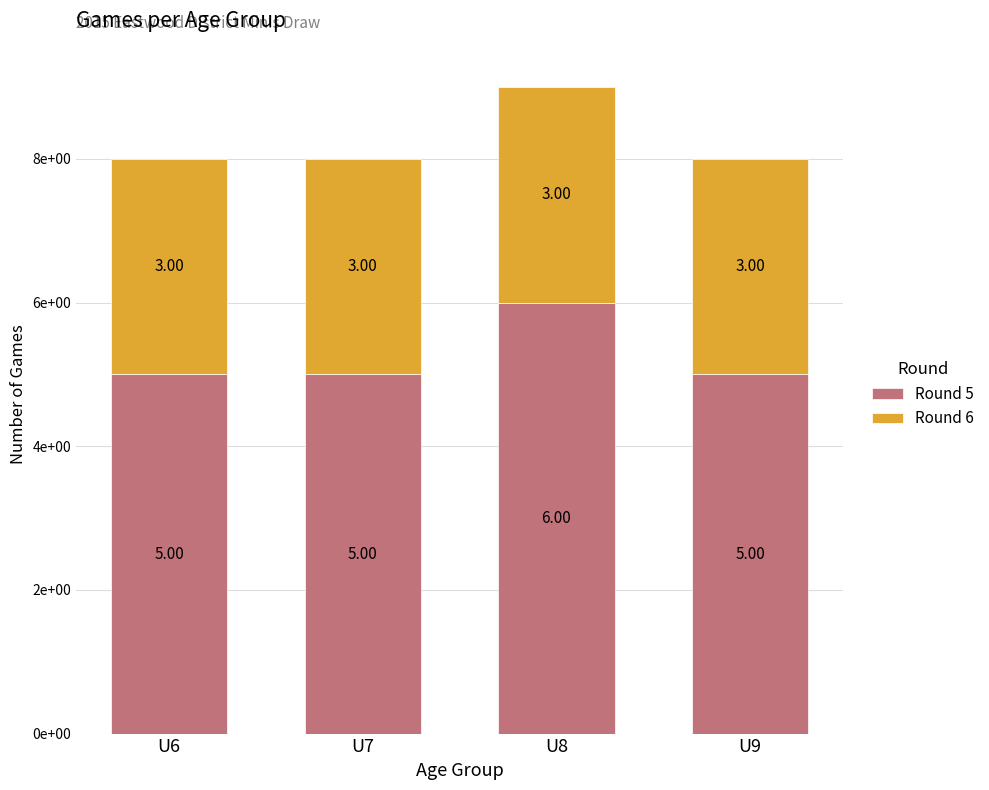

Does the chart contain stacked bars?

Yes